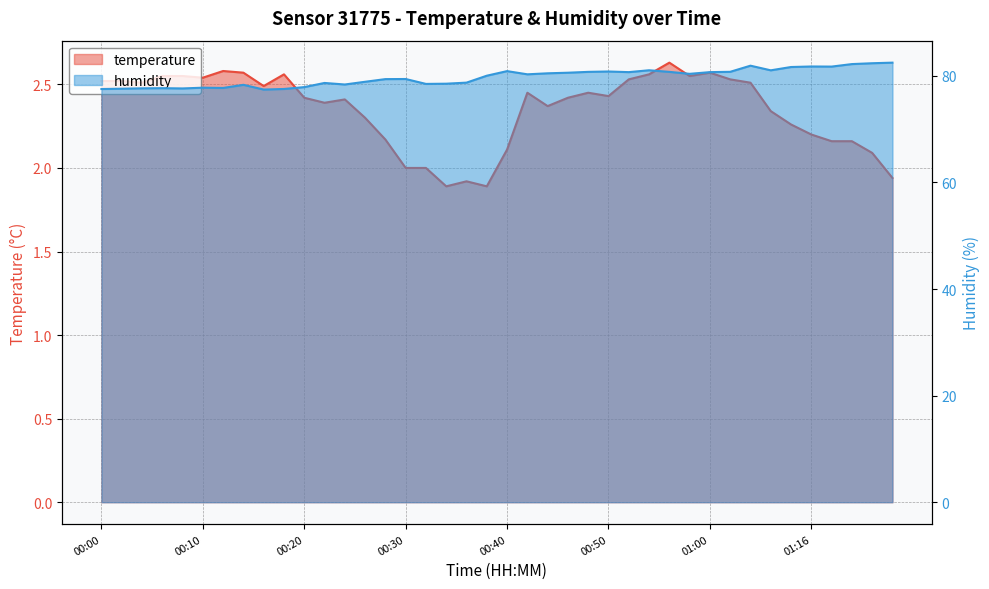

Count the number of data series in this chart.

2